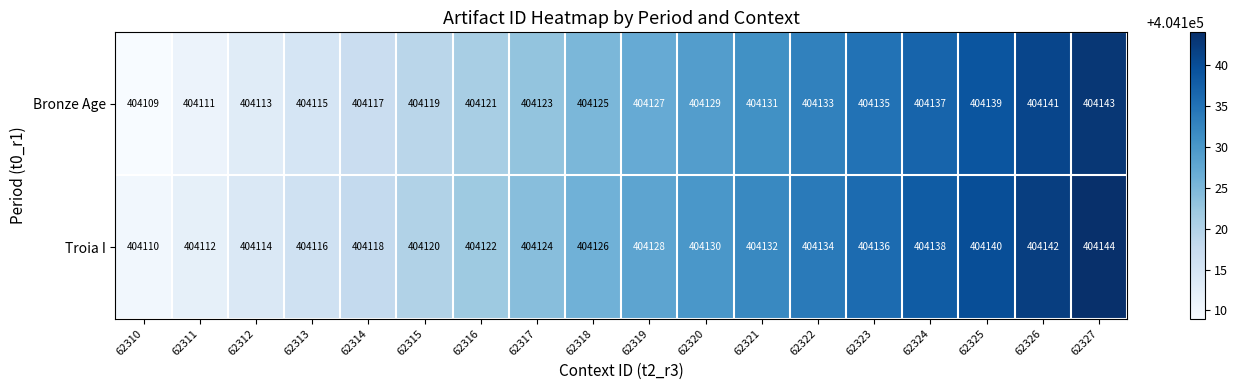

Rank the series at 62326 from highest to lowest value.

Troia I, Bronze Age